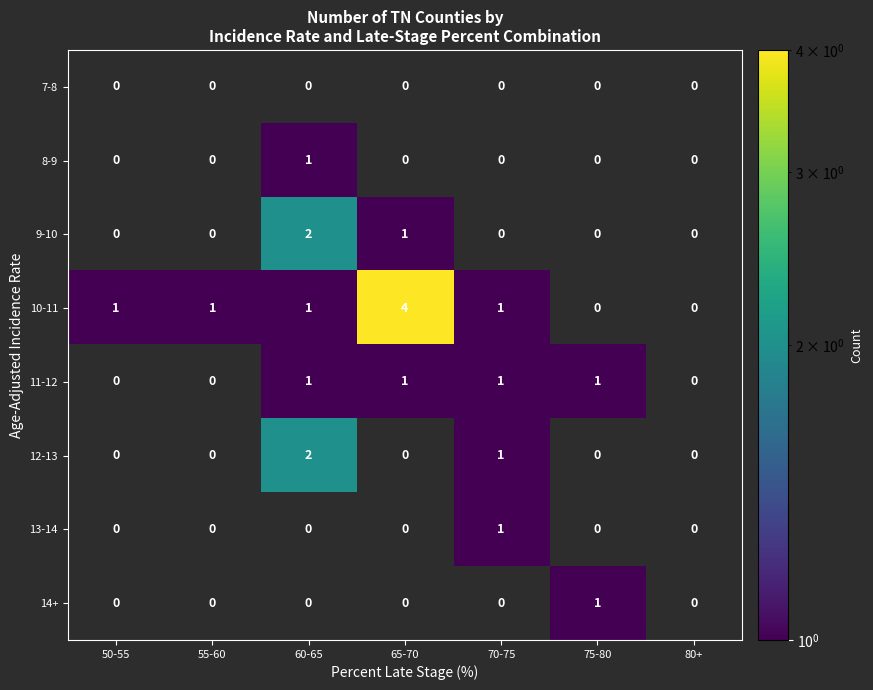

The value of 11-12 at 75-80 is 0. True or false?

False